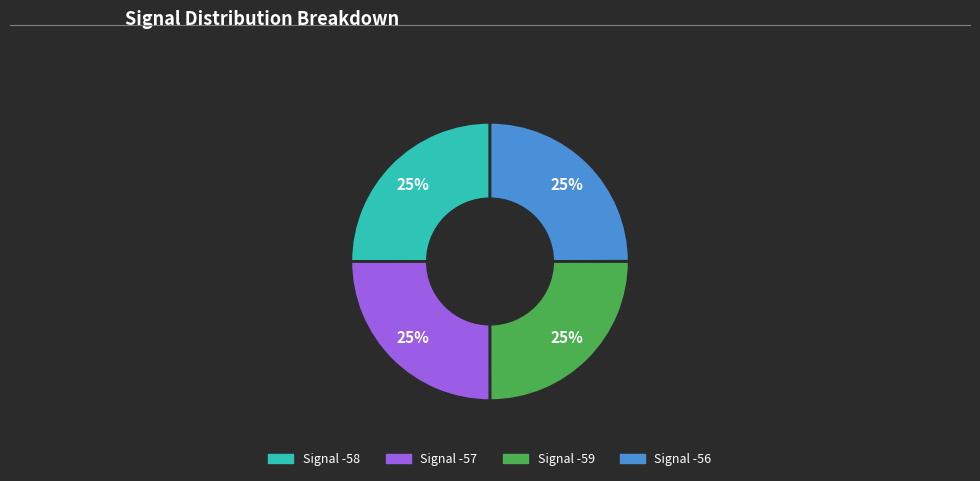

Does any single category account for the majority?

No